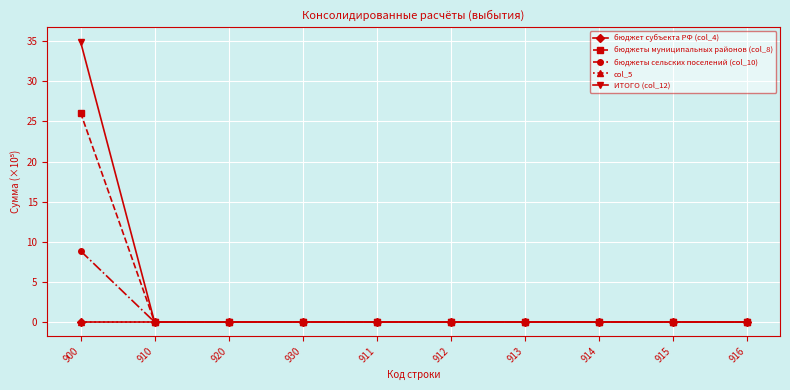

Reading left to right, extract all data points from this chart.

бюджет субъекта РФ (col_4): 900=0.0	910=0.0	920=0.0	930=0.0	911=0.0	912=0.0	913=0.0	914=0.0	915=0.0	916=0.0
бюджеты муниципальных районов (col_8): 900=26.1	910=0.0	920=0.0	930=0.0	911=0.0	912=0.0	913=0.0	914=0.0	915=0.0	916=0.0
бюджеты сельских поселений (col_10): 900=8.9	910=0.0	920=0.0	930=0.0	911=0.0	912=0.0	913=0.0	914=0.0	915=0.0	916=0.0
col_5: 900=0.0	910=0.0	920=0.0	930=0.0	911=0.0	912=0.0	913=0.0	914=0.0	915=0.0	916=0.0
ИТОГО (col_12): 900=35.0	910=0.0	920=0.0	930=0.0	911=0.0	912=0.0	913=0.0	914=0.0	915=0.0	916=0.0